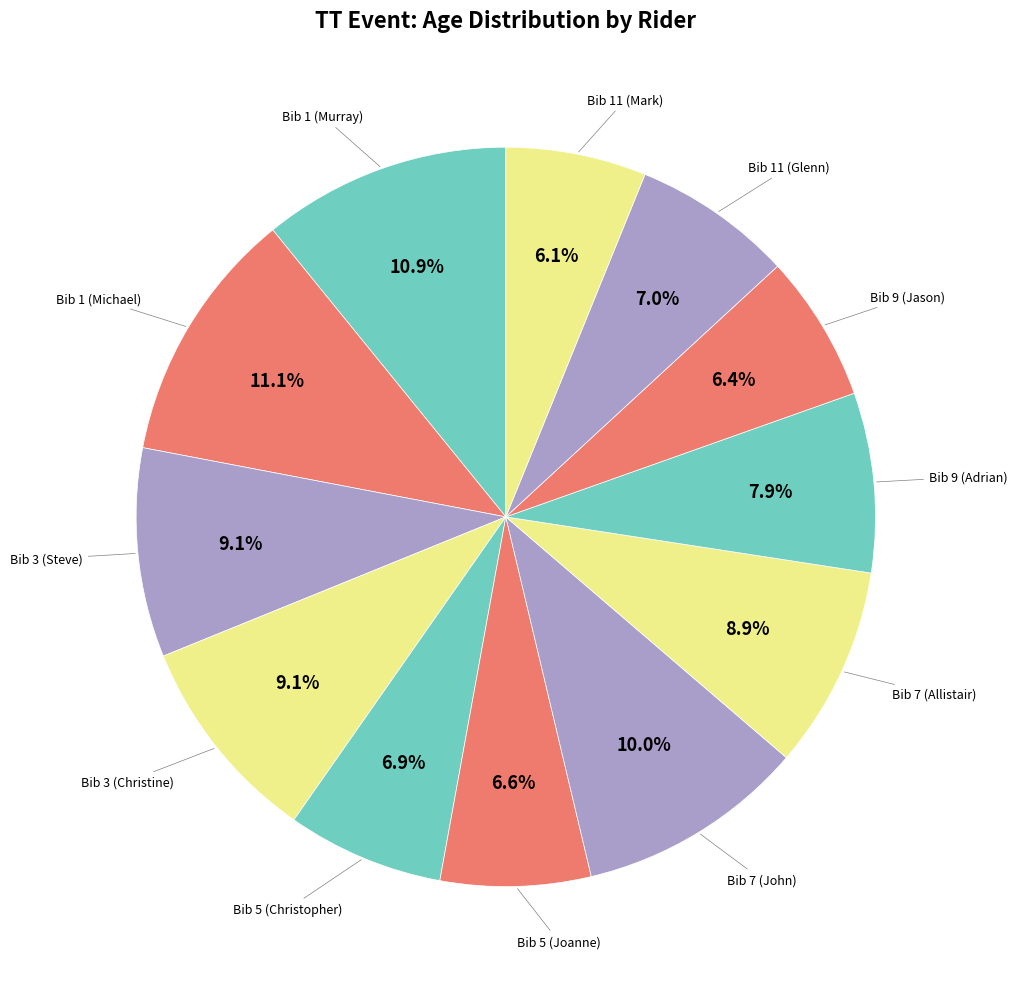

How many segments does this pie chart have?

12